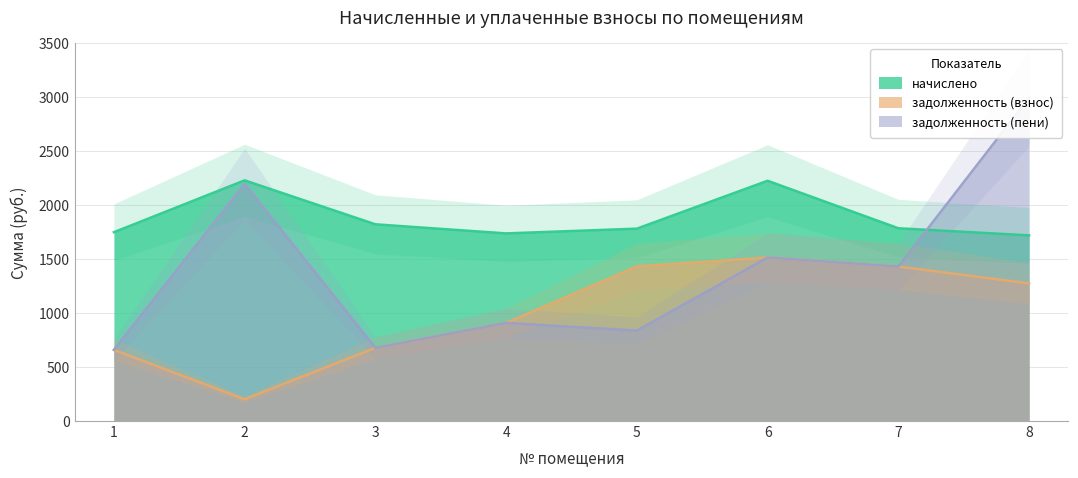

What is the total value across all series at 8?

5989.3